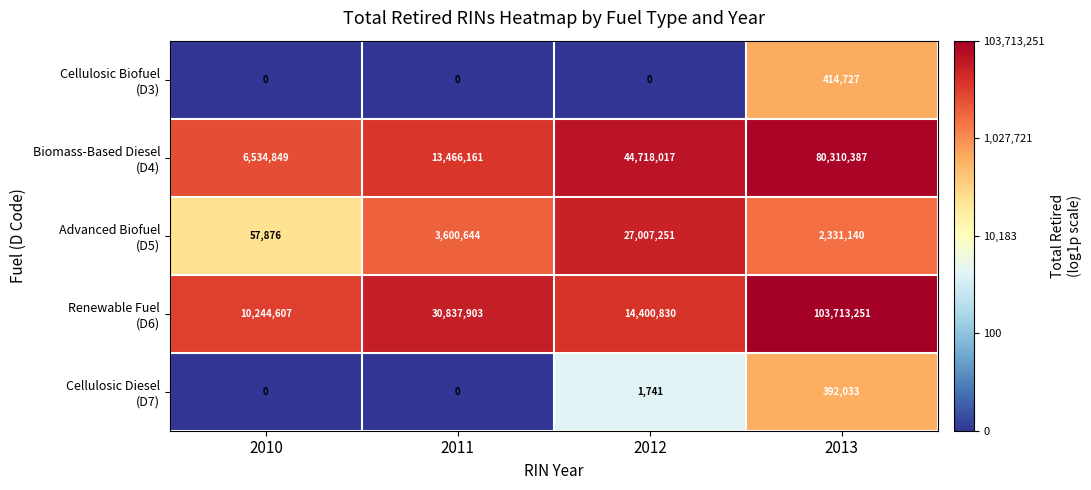

At which category is the sum across all series the highest?

2013